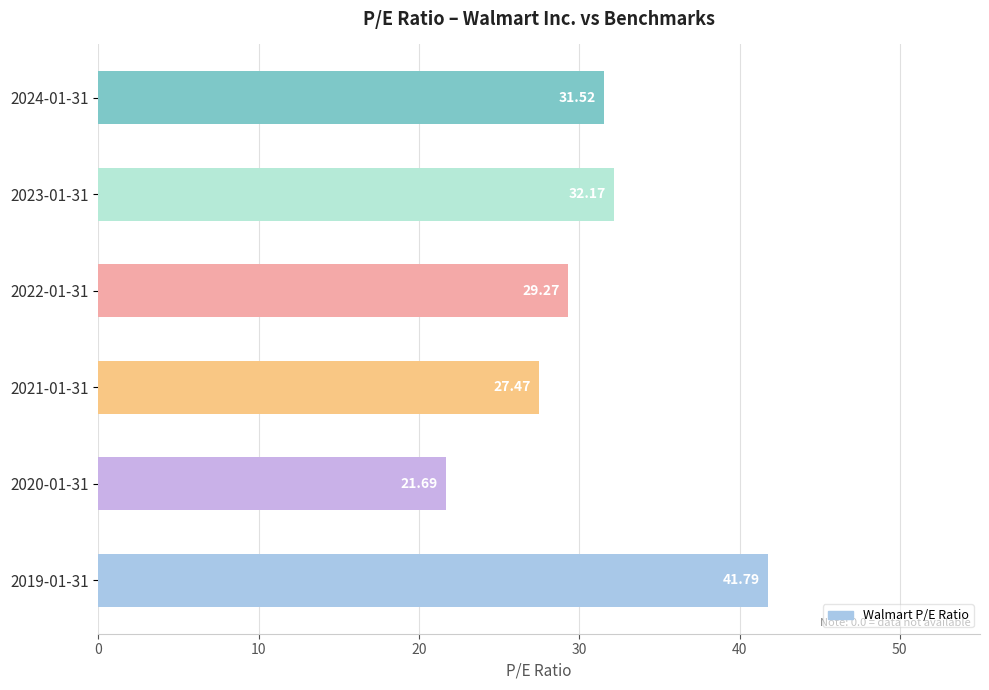

Rank the categories by value from highest to lowest.

2019-01-31, 2023-01-31, 2024-01-31, 2022-01-31, 2021-01-31, 2020-01-31